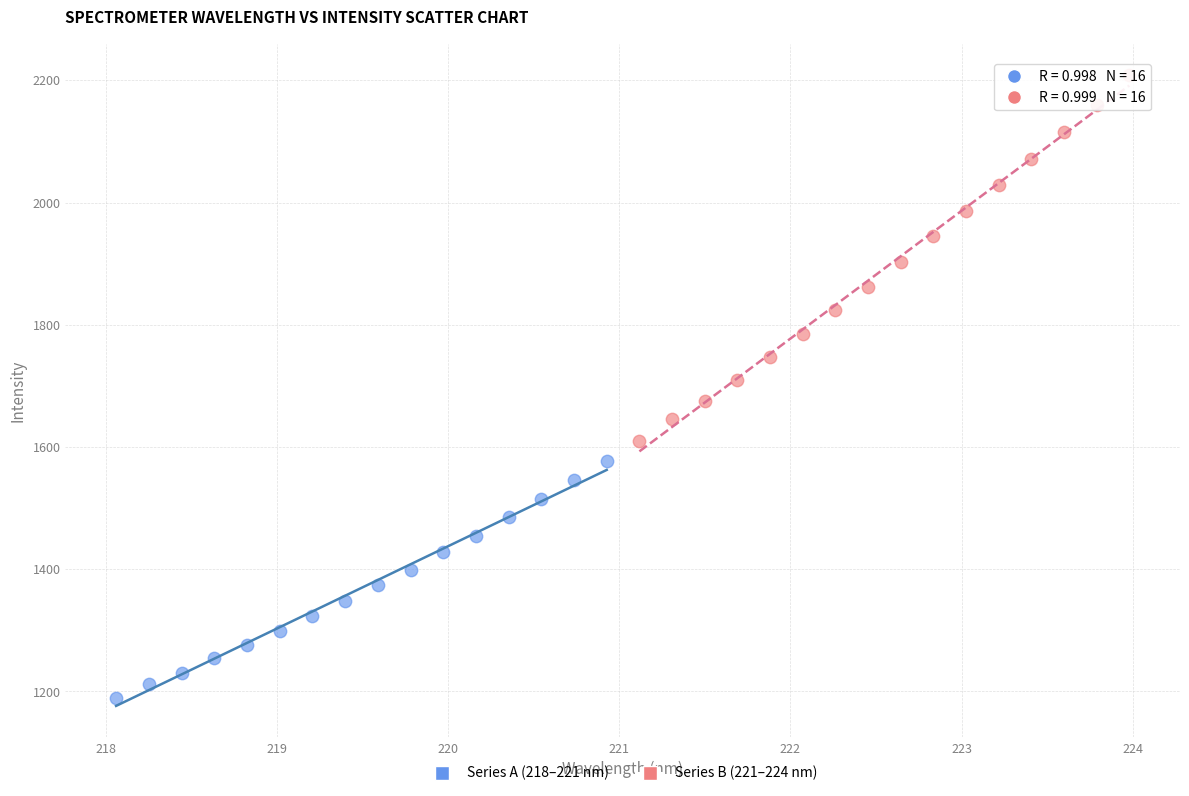

What are all the series names shown in the legend?

Series A (218–221 nm), Series B (221–224 nm)